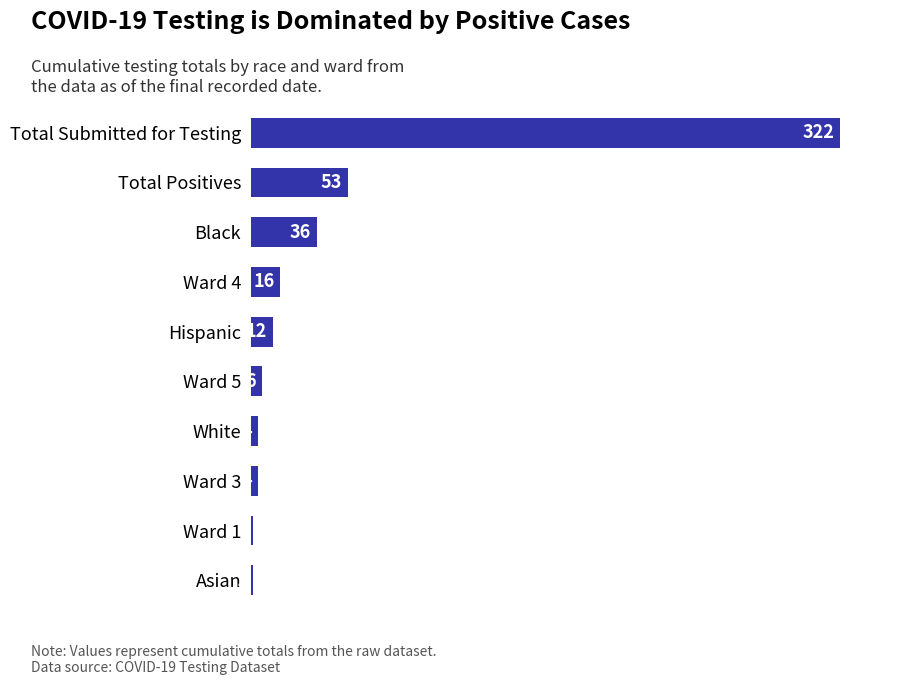

How many categories are shown in the chart?

10